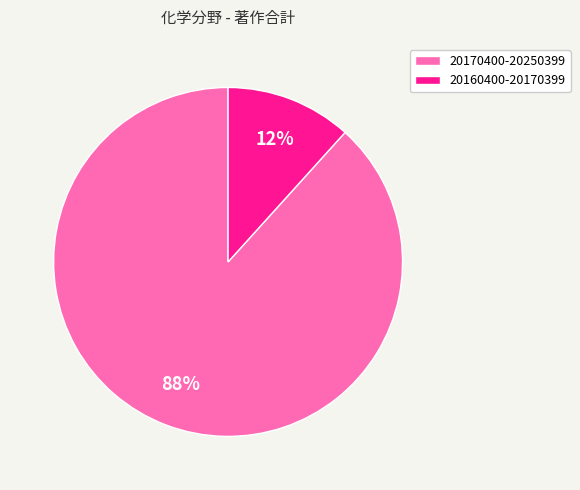

To the nearest percent, what percentage of the pie is 20160400-20170399?

12%